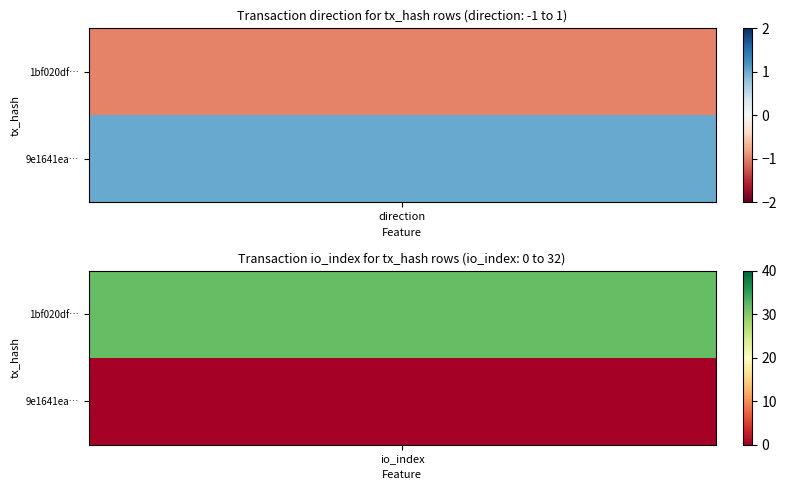

The value of 1bf020df7fc2708bde9bf59f3e6696f229ce8e3 at 0 is -1. True or false?

False